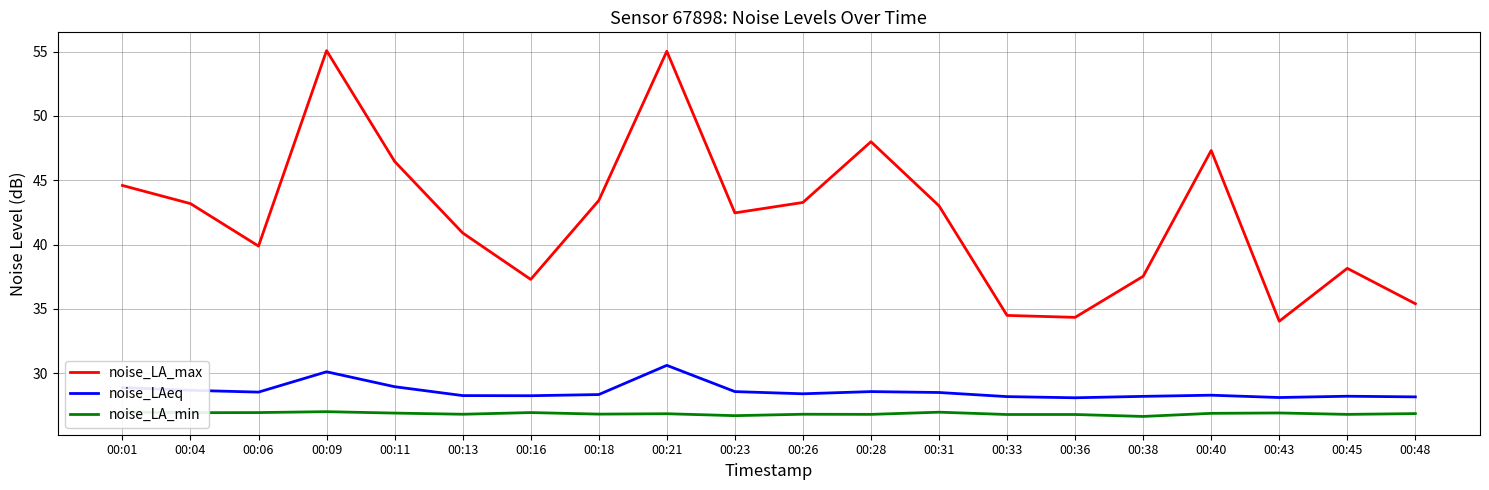

What is the difference between the highest and lowest values at 00:01?

17.6